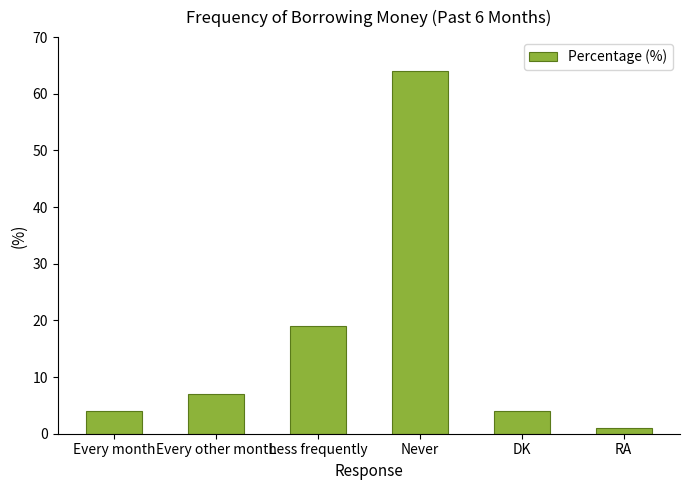

Reading right to left, extract all data points from this chart.

1	4	64	19	7	4